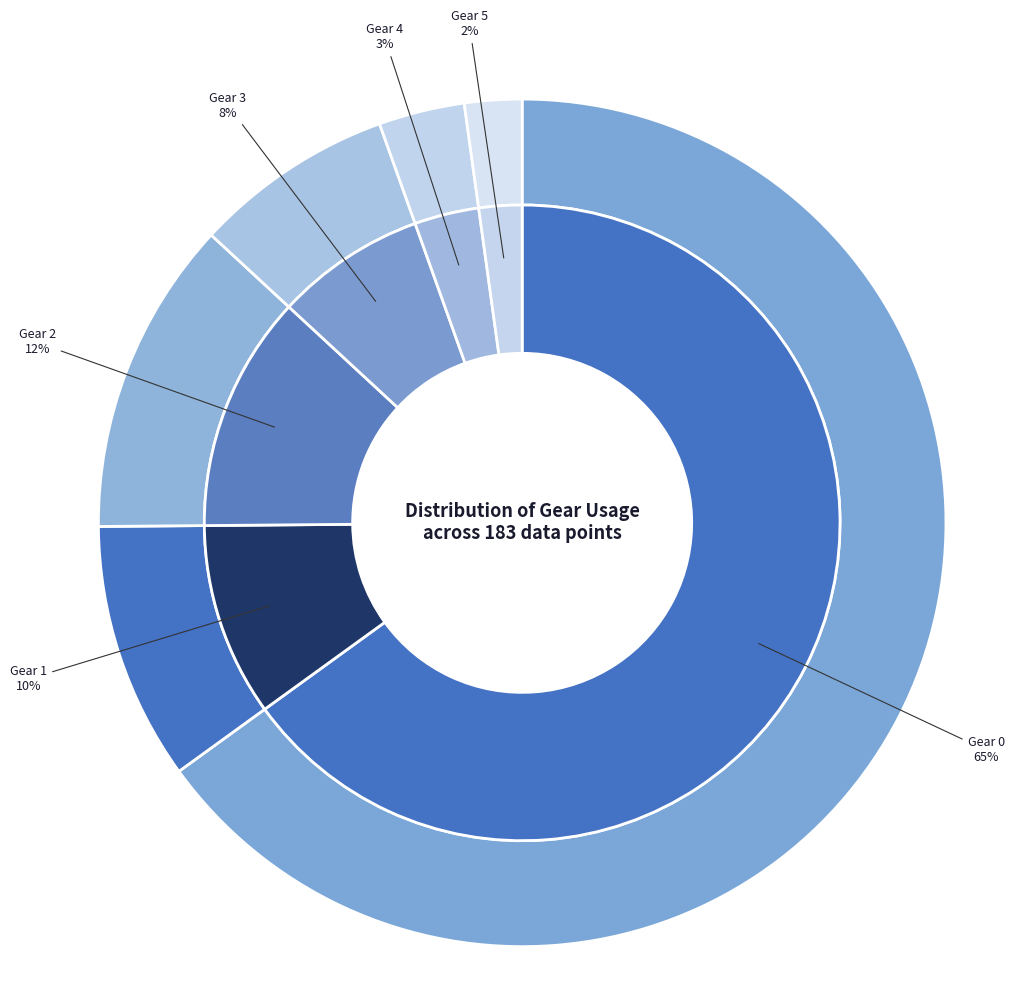

What is the majority slice?

Gear 0